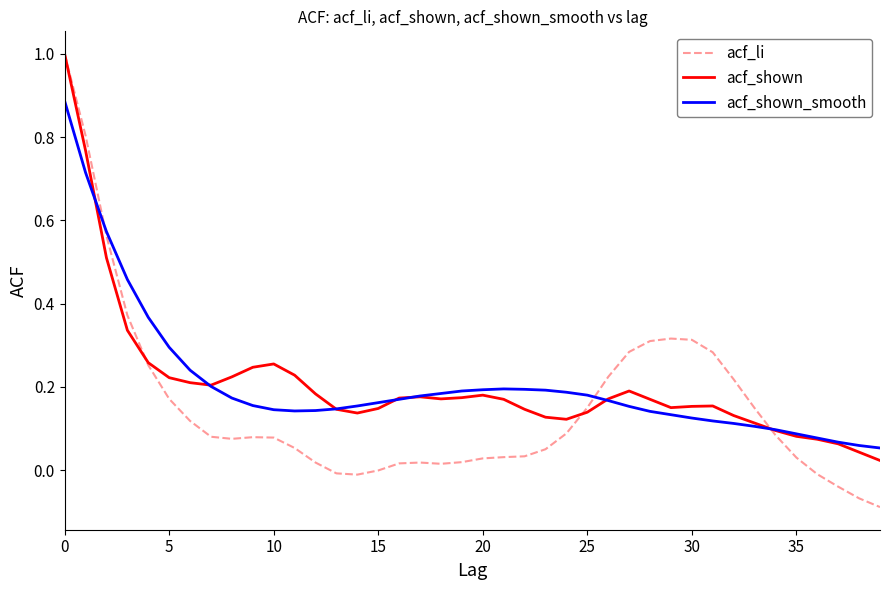

Does the chart have visible grid lines?

No